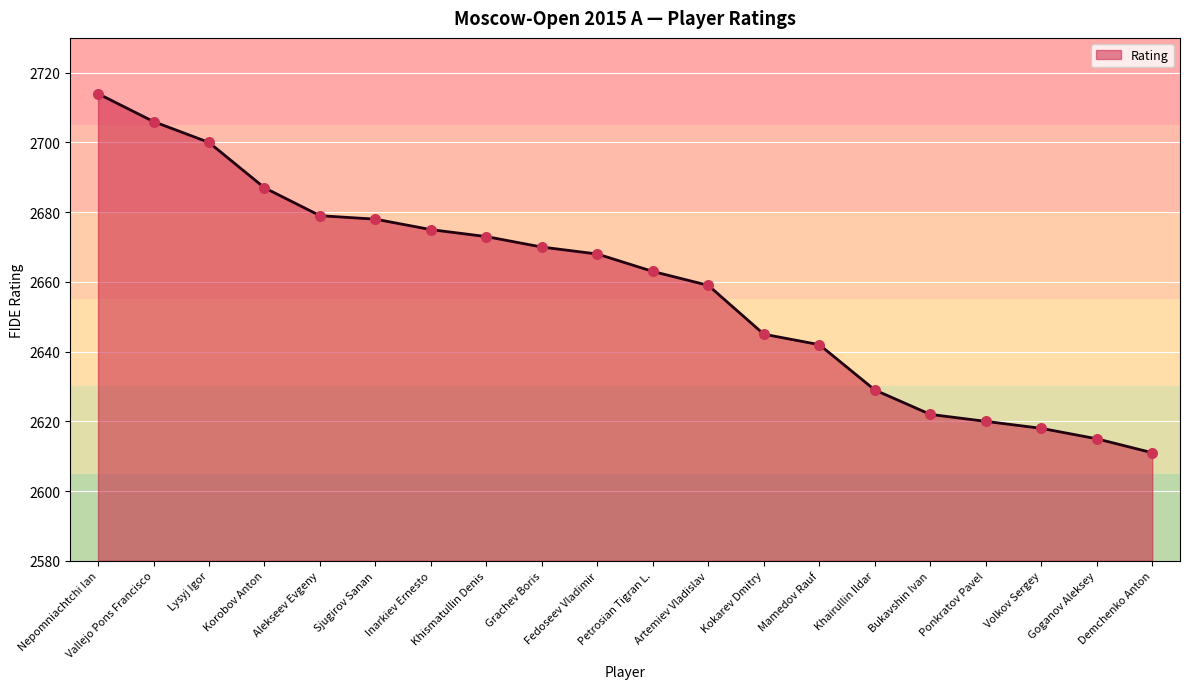

What is the change in value from Inarkiev Ernesto to Fedoseev Vladimir?

-7